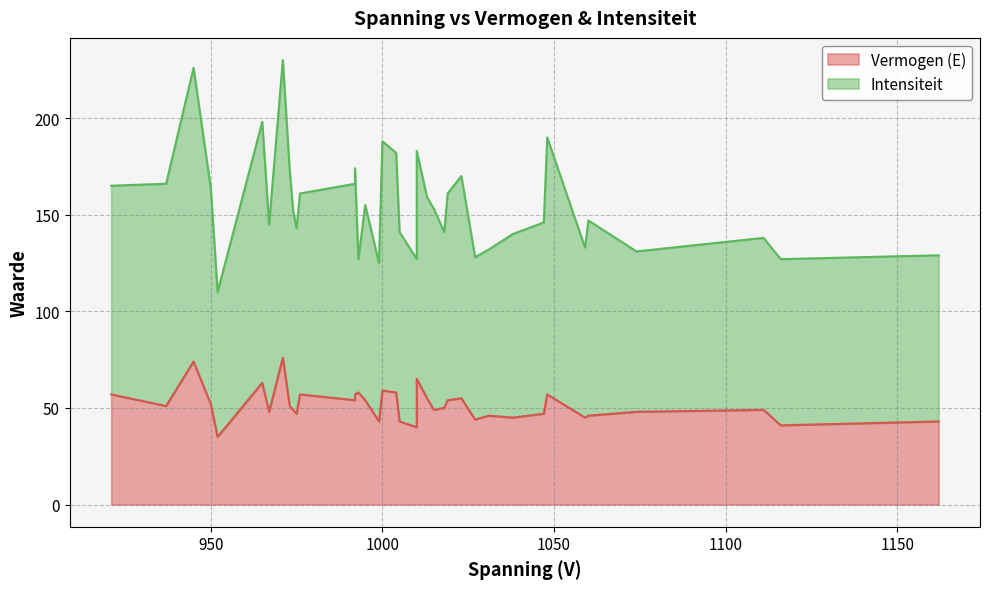

Rank the series by their maximum value, from highest to lowest.

Intensiteit, Vermogen (E)